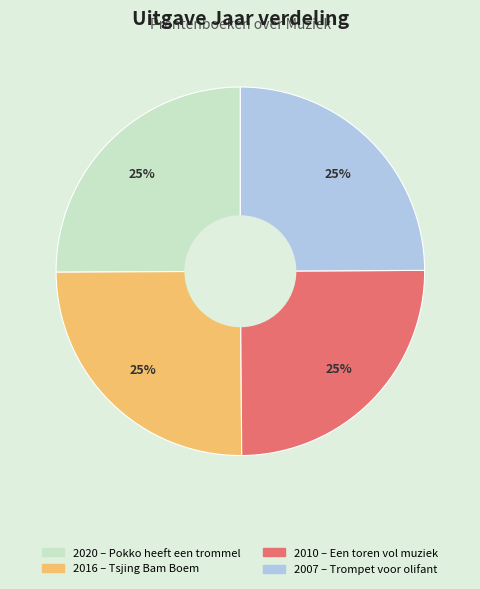

Does any single category account for the majority?

No